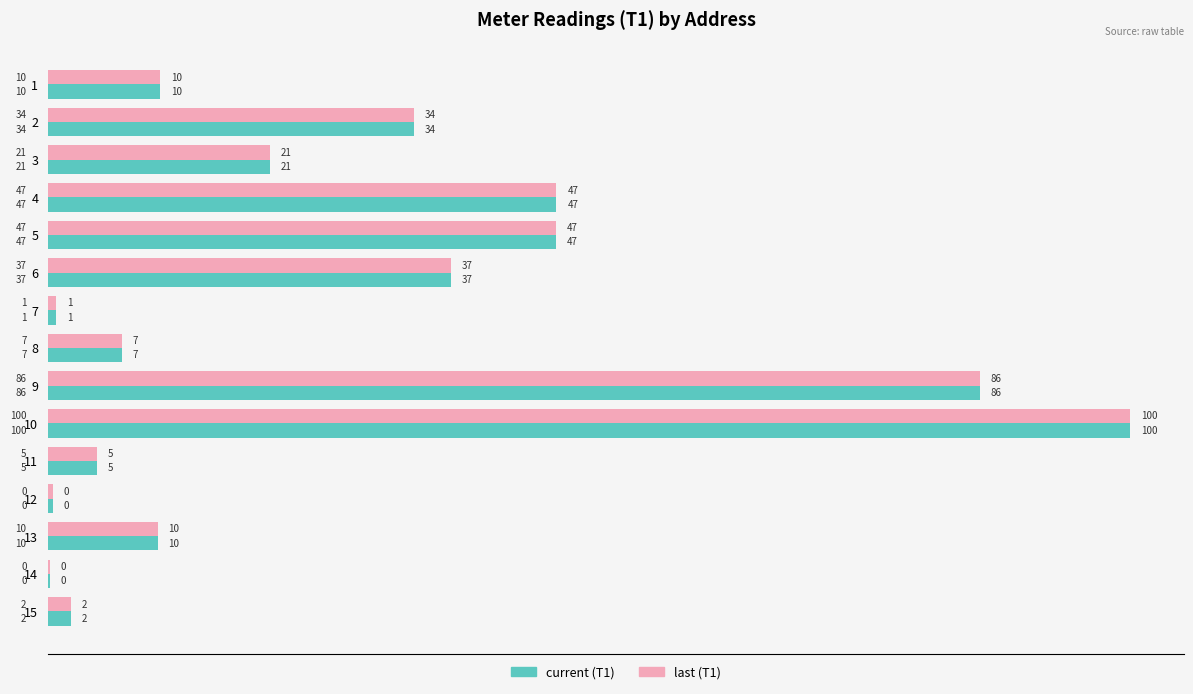

What are all the series names shown in the legend?

current (T1), last (T1)